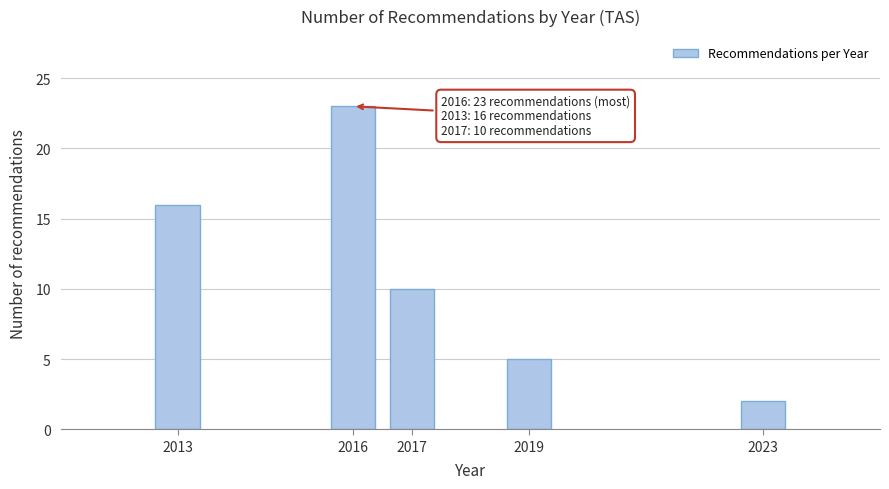

Reading left to right, transcribe all the data shown in this chart.

16	23	10	5	2